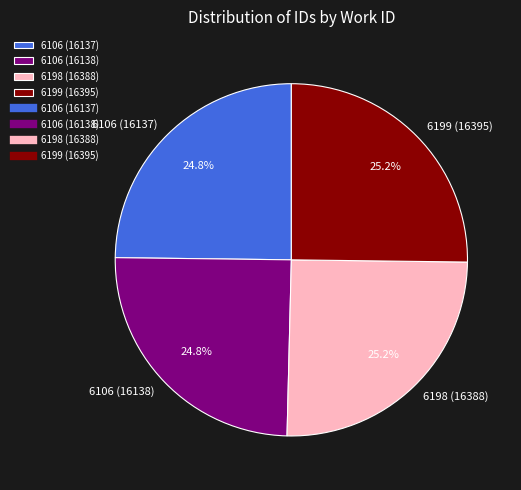

Does any single category account for the majority?

No